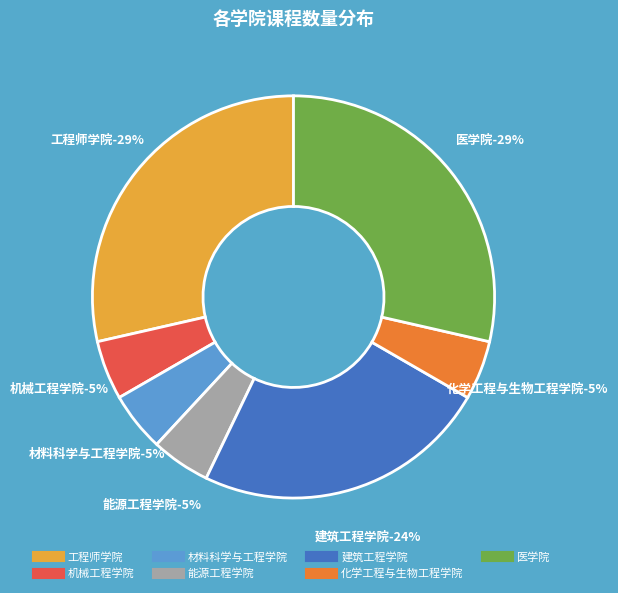

To the nearest percent, what is the average slice percentage?

14%